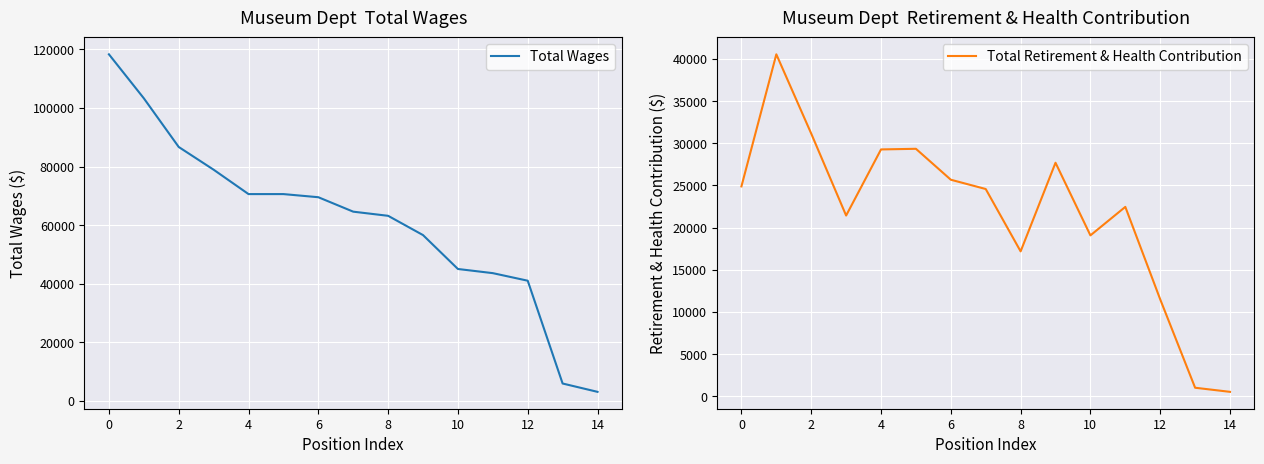

What is the lowest value of the Total Wages series?

3023